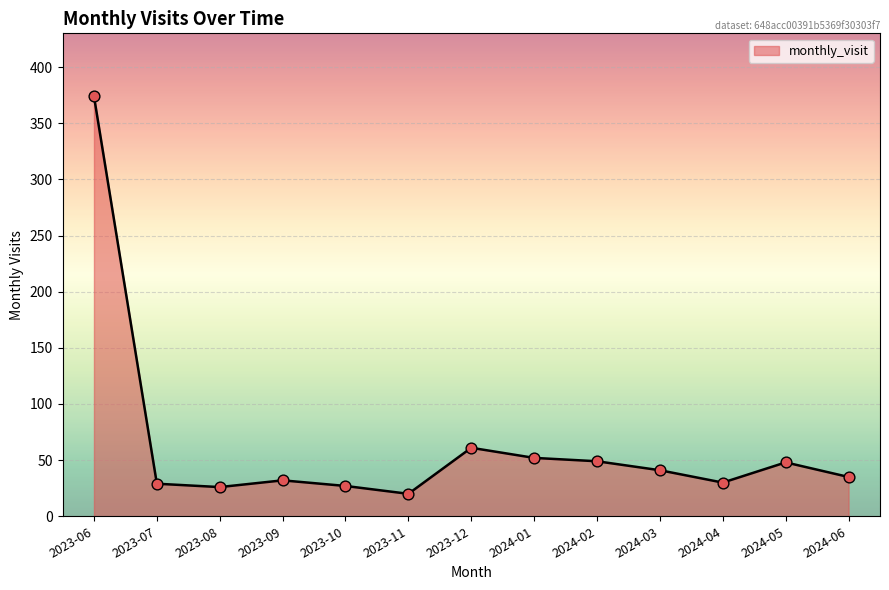

Between 2023-11 and 2024-01, which is larger?

2024-01